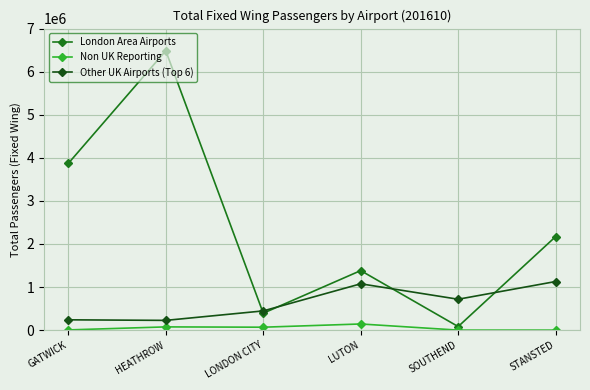

At which category is the sum across all series the highest?

HEATHROW